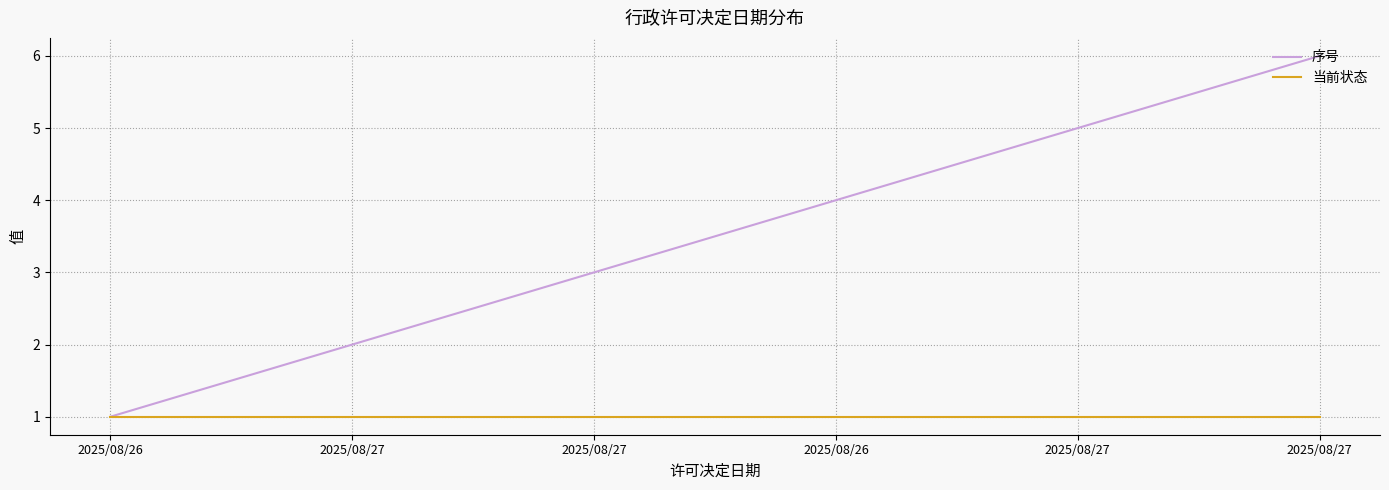

What is the label of the 2nd point from the left?

2025/08/27